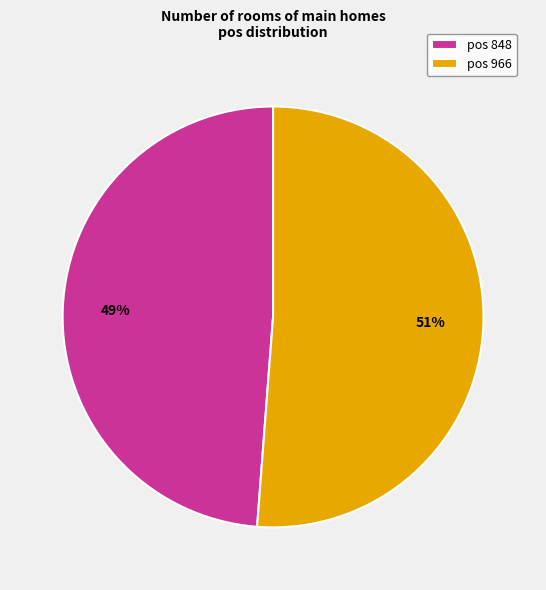

Is there any slice that represents more than half of the pie?

Yes